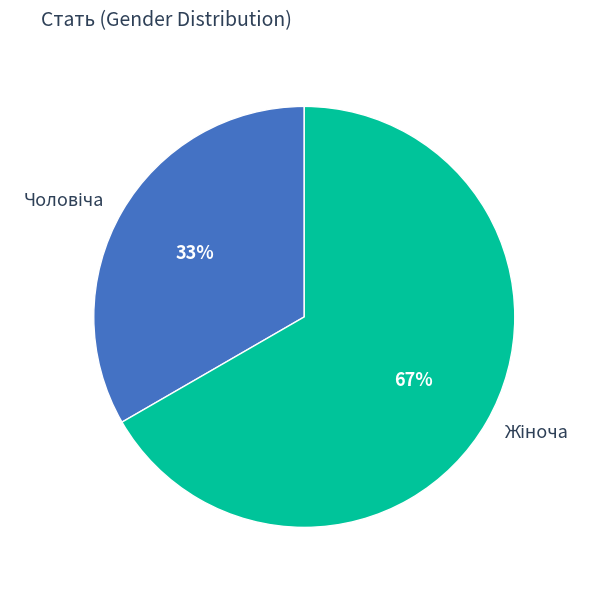

Is there a majority slice in this chart?

Yes